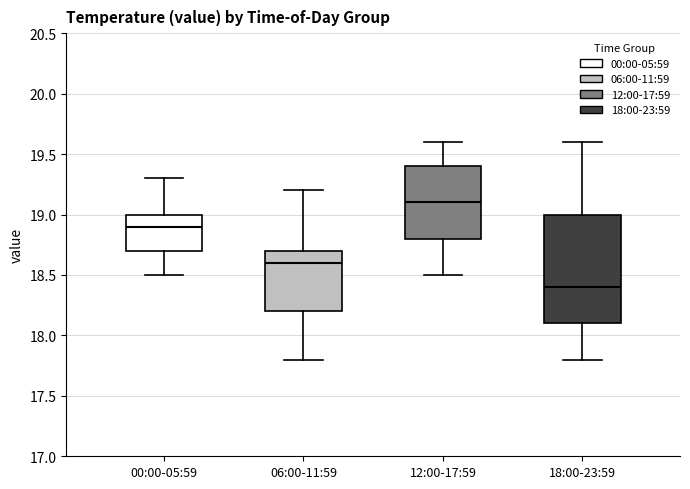

Which box's median line is the lowest?

18:00-23:59